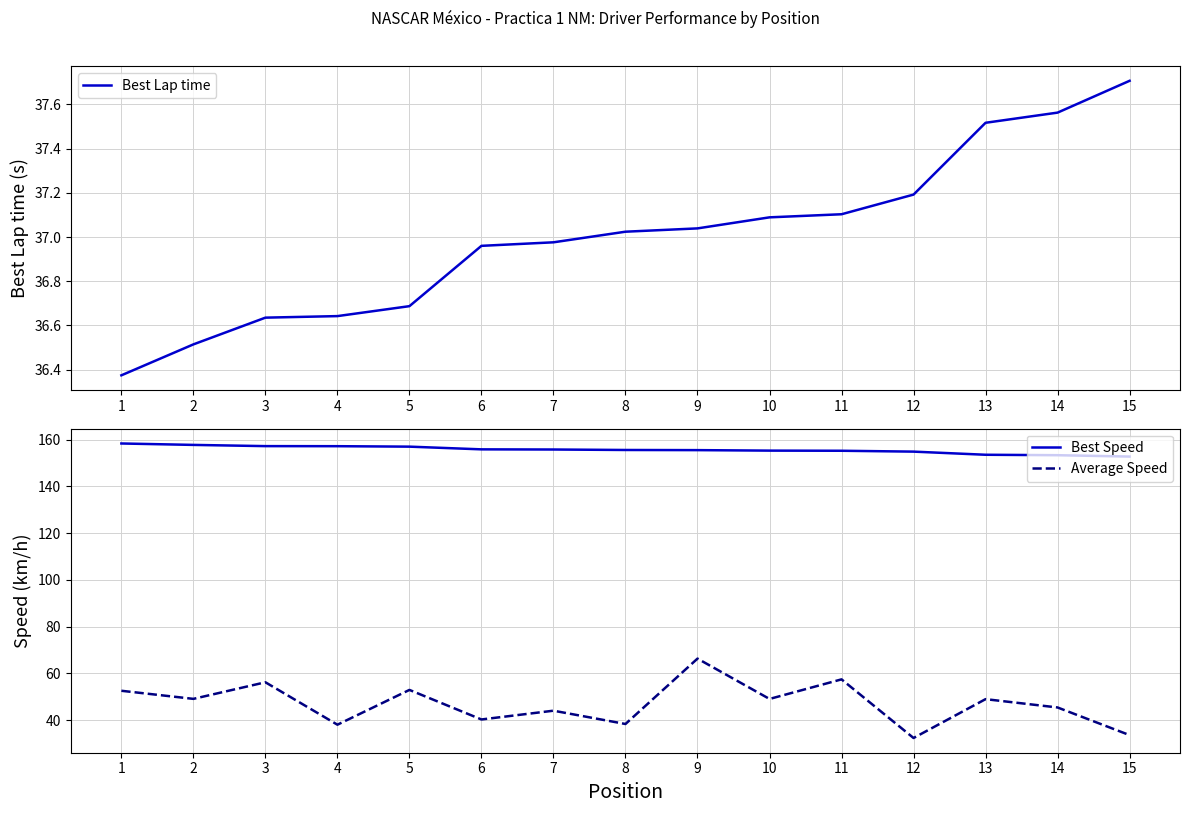

What is the difference between the second highest and minimum values in the Best Speed series?

5.0